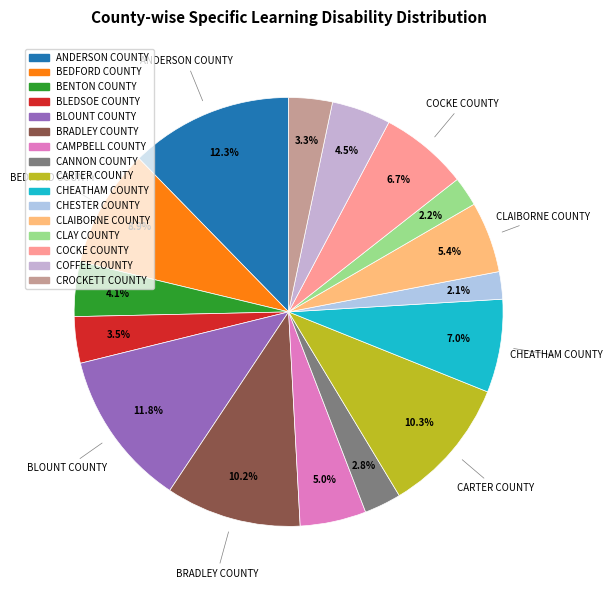

How many slices are in this pie chart?

16